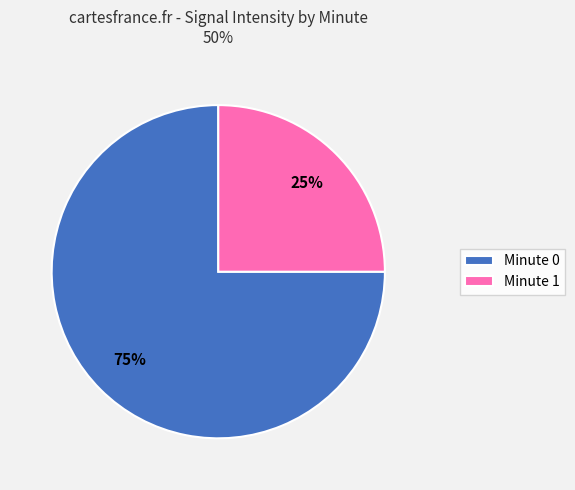

Does any single category account for the majority?

Yes